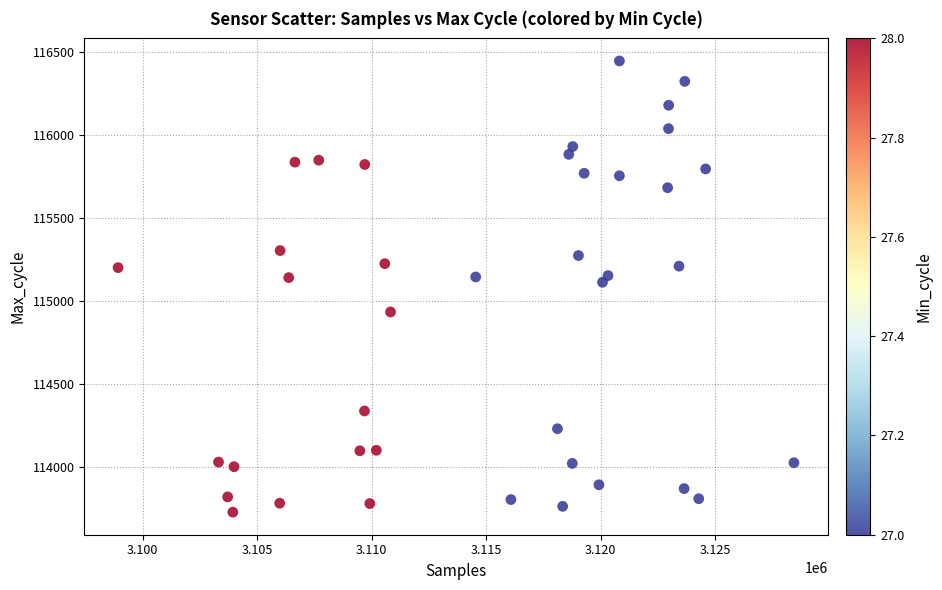

What is the range of X values (max minus min)?

29512